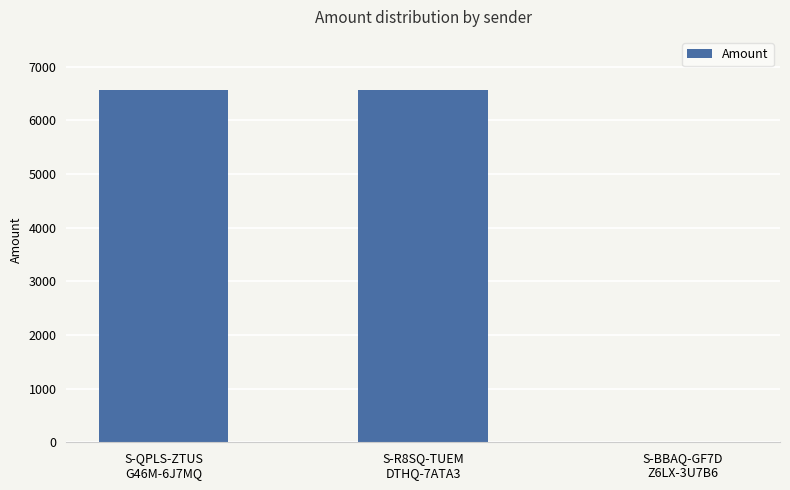

What is the greatest value displayed?

6569.5